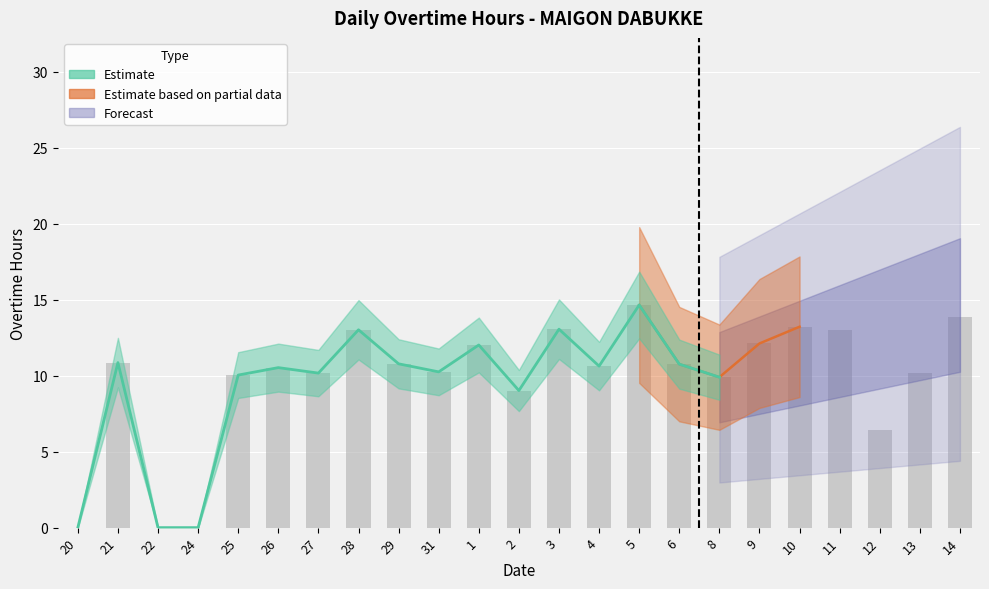

What is the value of the 8th bar from the left?

13.0